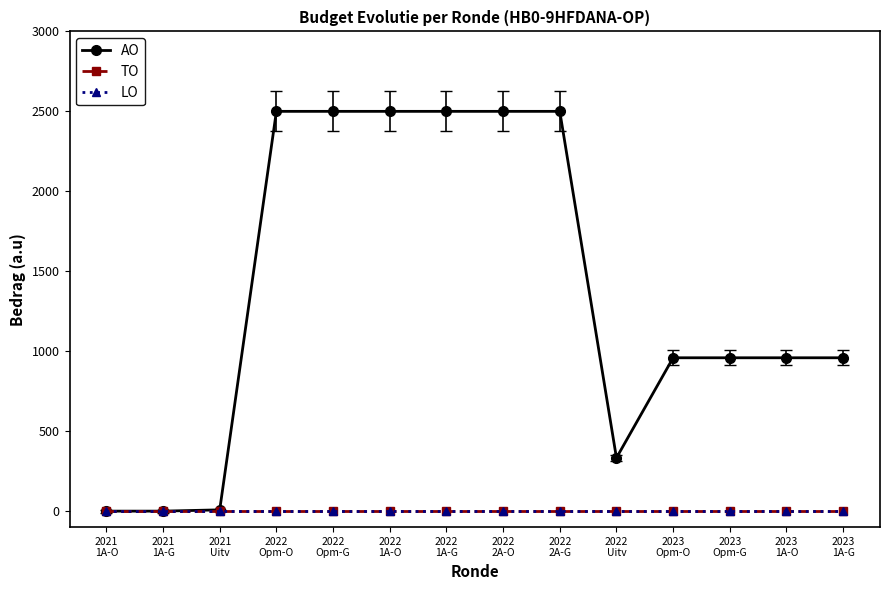

At which category is the sum across all series the highest?

2022
Opm-O